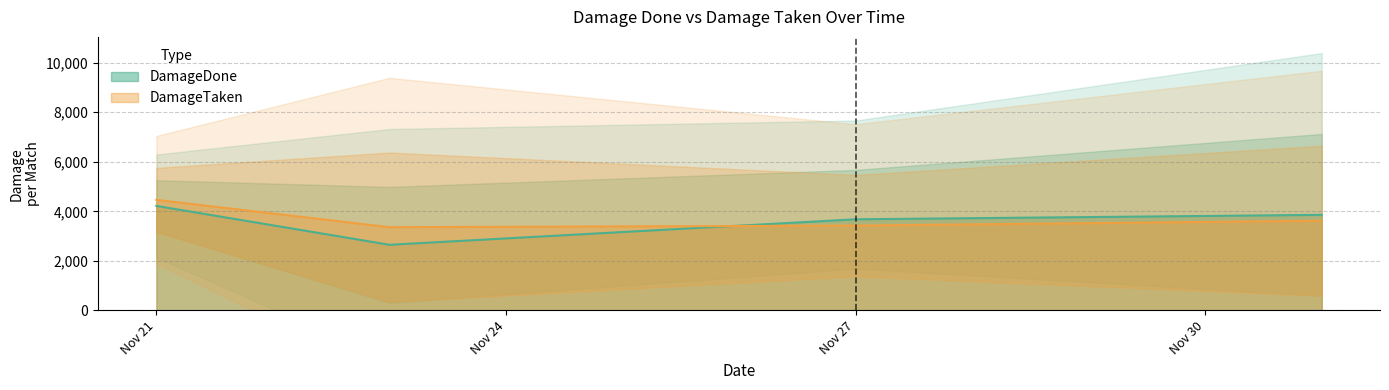

What is the lowest value of the DamageTaken series?

3360.0